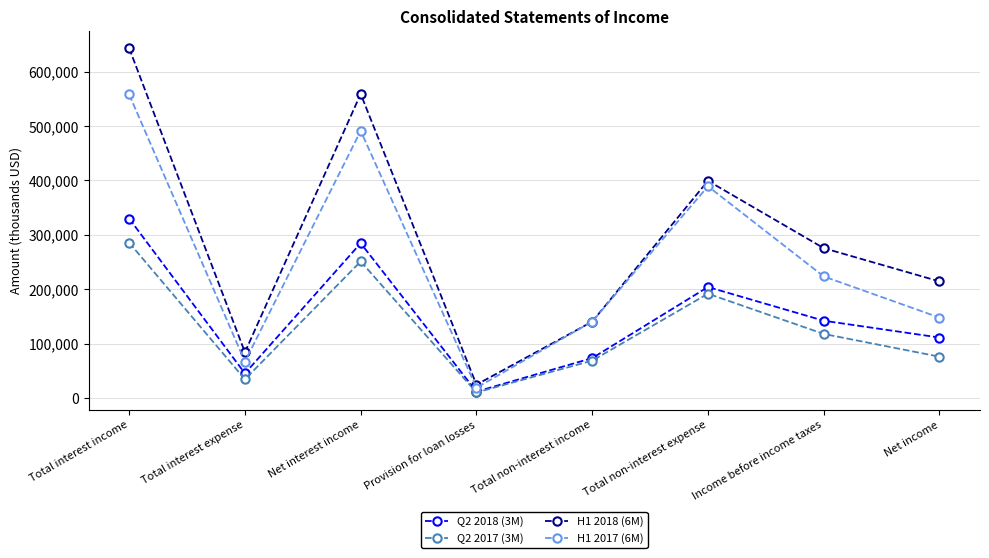

Reading left to right, extract all data points from this chart.

Q2 2018 (3M): Total interest income=329834	Total interest expense=45257	Net interest income=284577	Provision for loan losses=11790	Total non-interest income=73387	Total non-interest expense=204057	Income before income taxes=142117	Net income=111181
Q2 2017 (3M): Total interest income=285510	Total interest expense=34413	Net interest income=251097	Provision for loan losses=10260	Total non-interest income=68701	Total non-interest expense=191747	Income before income taxes=117791	Net income=76003
H1 2018 (6M): Total interest income=642968	Total interest expense=84107	Net interest income=558861	Provision for loan losses=24566	Total non-interest income=140433	Total non-interest expense=399234	Income before income taxes=275494	Net income=214348
H1 2017 (6M): Total interest income=557911	Total interest expense=66887	Net interest income=491024	Provision for loan losses=18934	Total non-interest income=140539	Total non-interest expense=389133	Income before income taxes=223496	Net income=147861